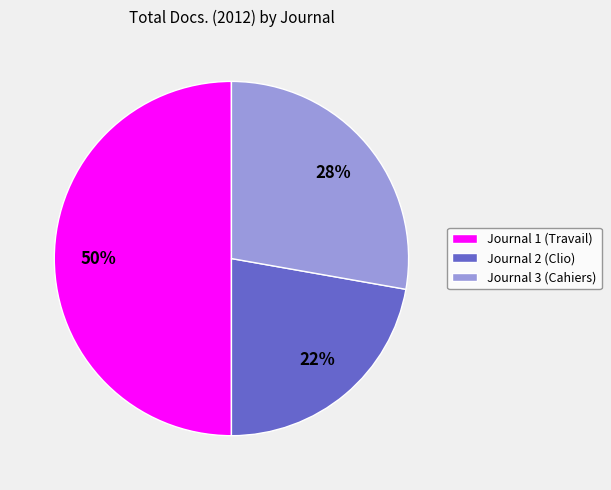

Count the number of slices in the pie.

3